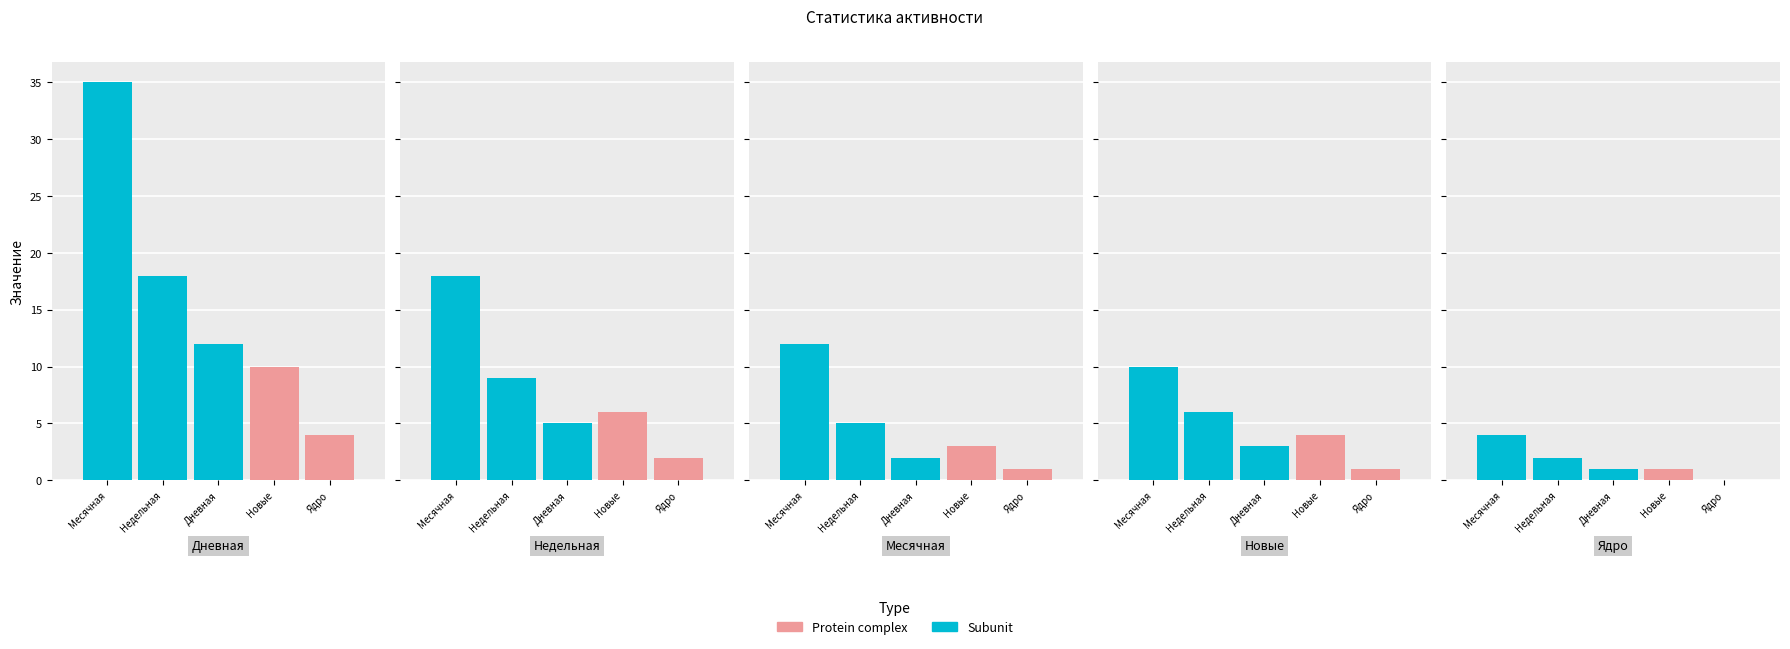

Which has a higher value, Ядро or Новые?

Новые